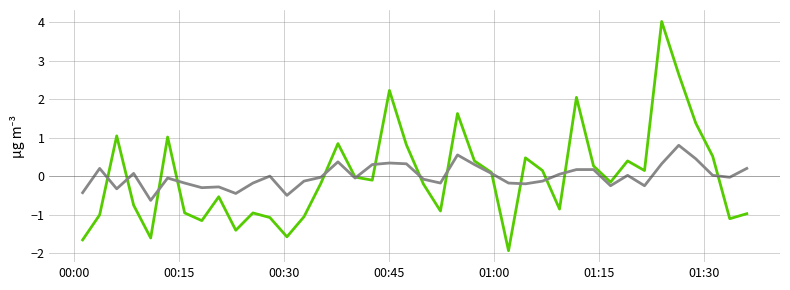

What is the maximum value shown in the chart?

4.0